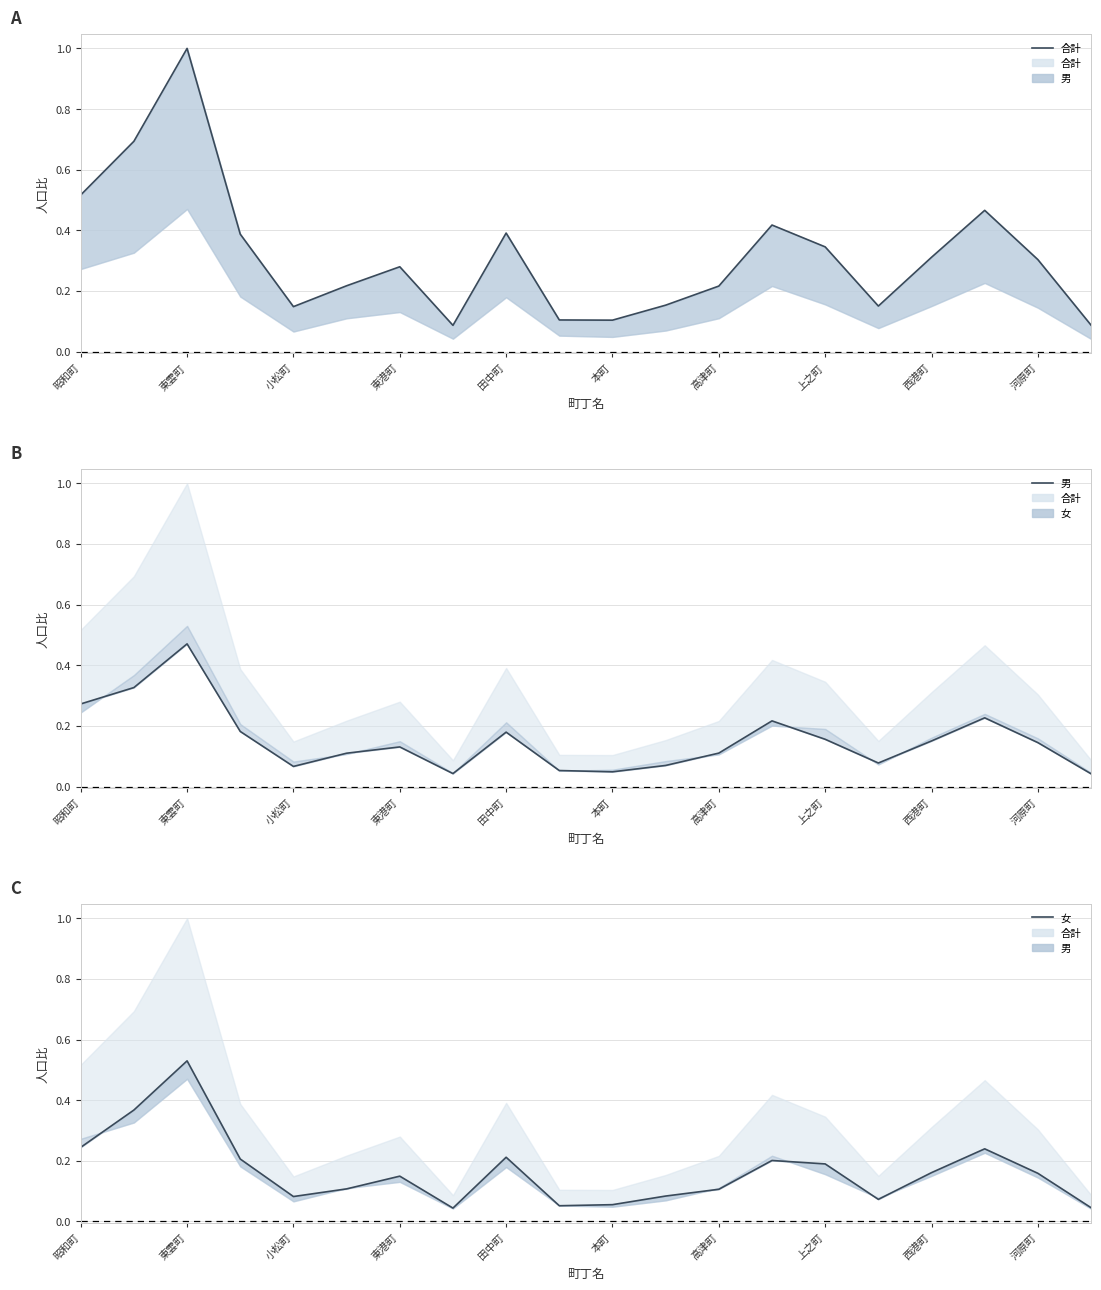

Does the chart display data point markers on the line(s)?

No